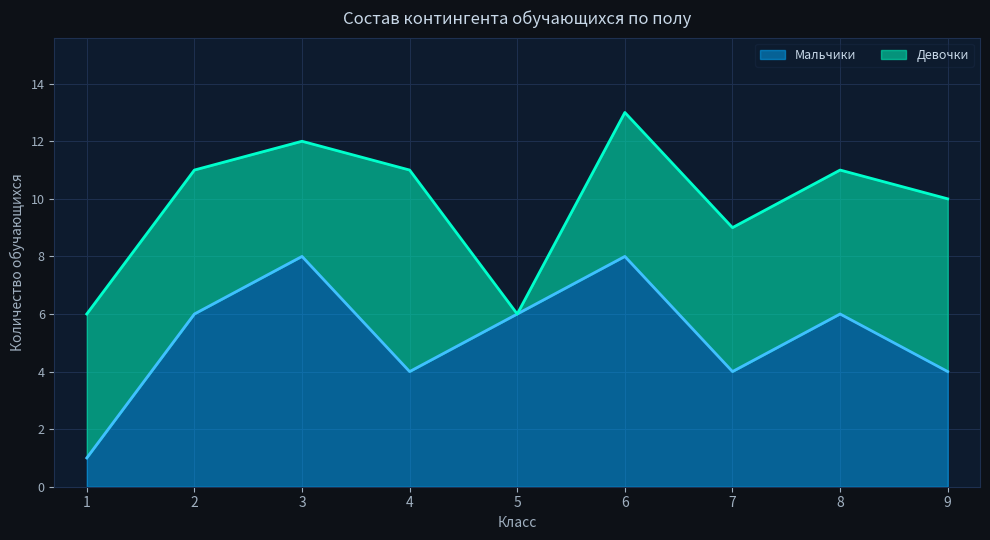

Reading left to right, extract all data points from this chart.

1=1	2=6	3=8	4=4	5=6	6=8	7=4	8=6	9=4